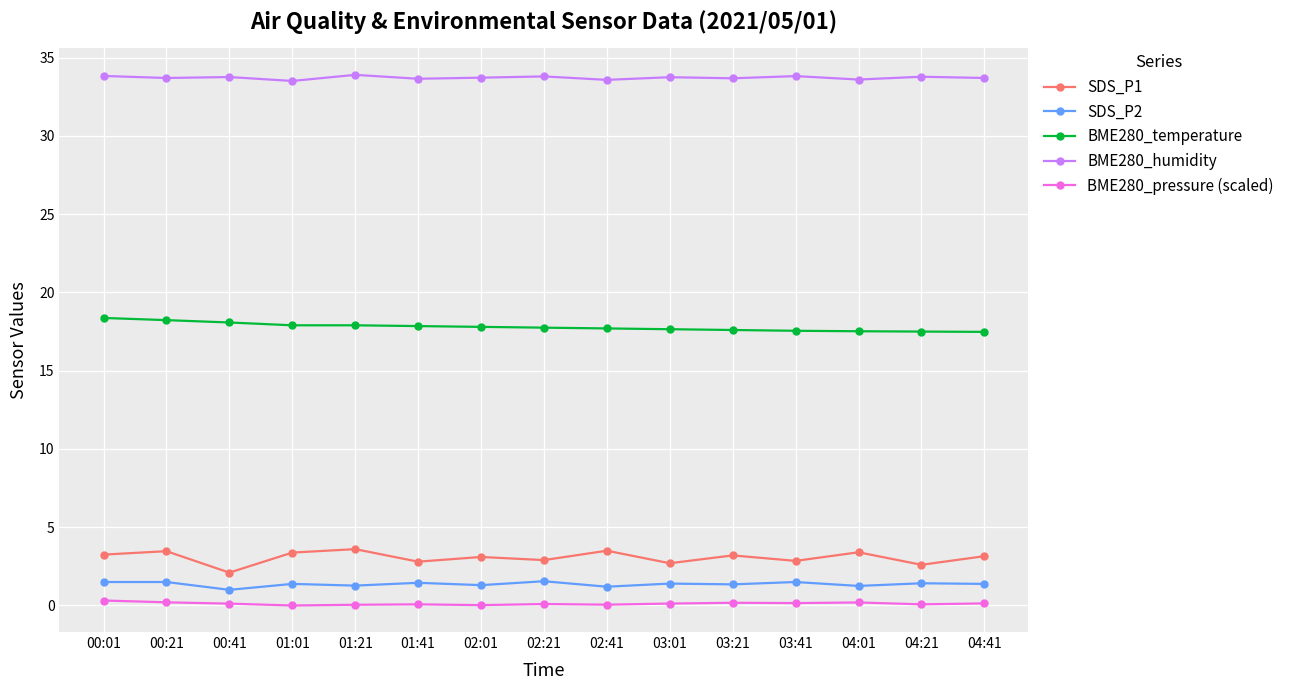

What is the value of the BME280_temperature point at the 8th from the left?

17.8